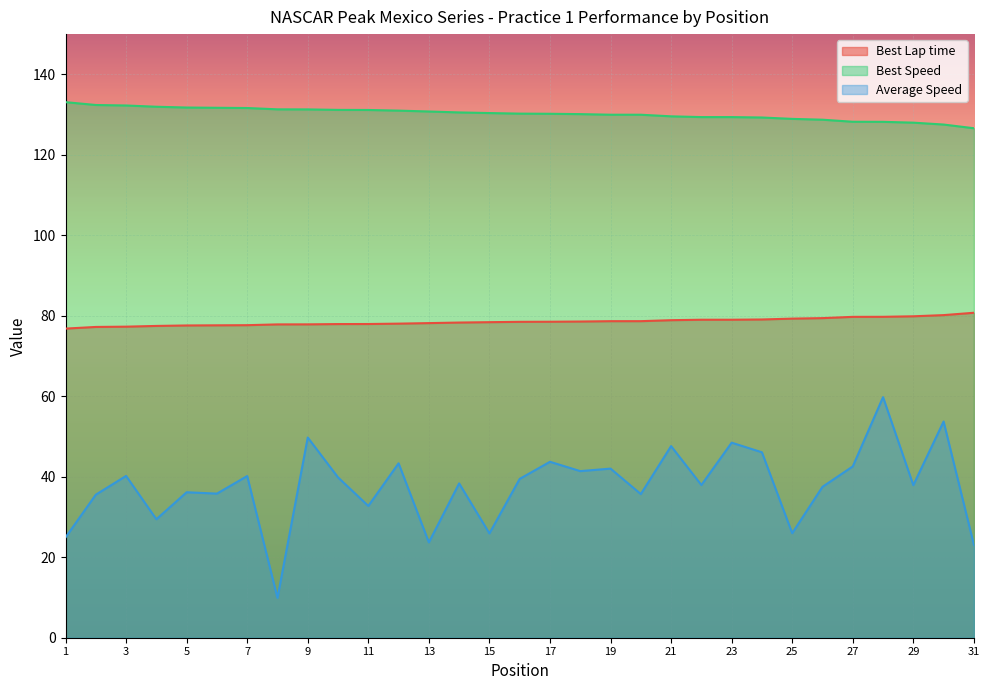

Between 29 and 9, which is larger?

29